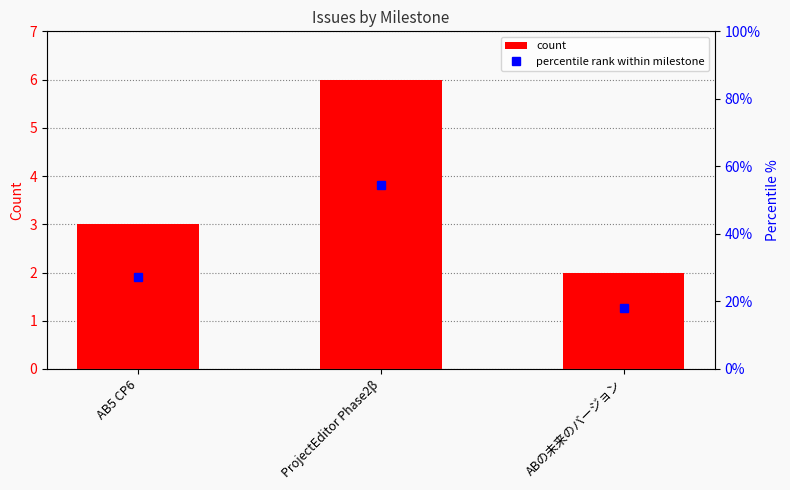

True or false: count has a value of 2.8 at ABの未来のバージョン.

False